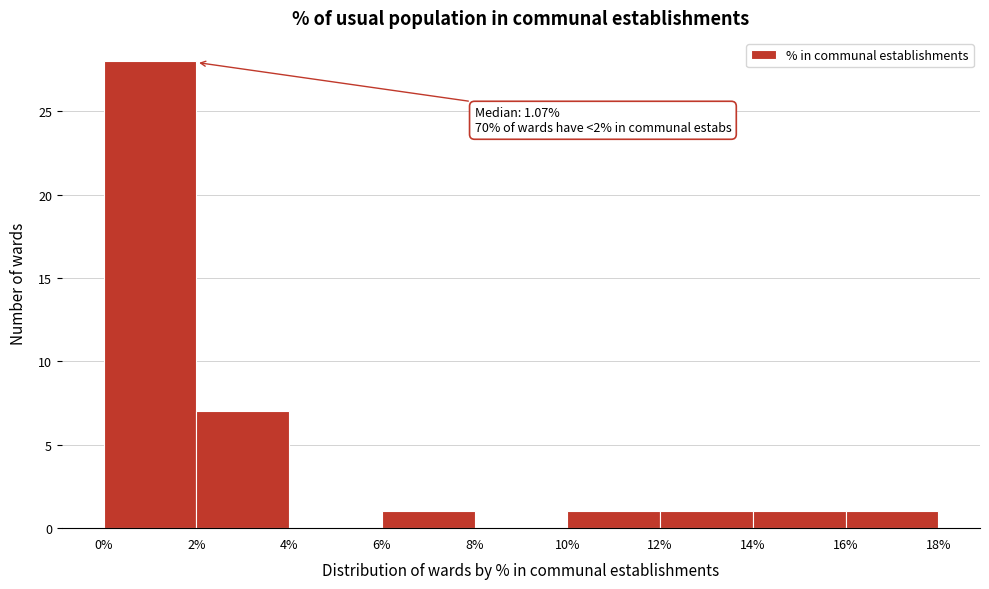

Over which range of the x-axis is the bar tallest?

0% to 2%